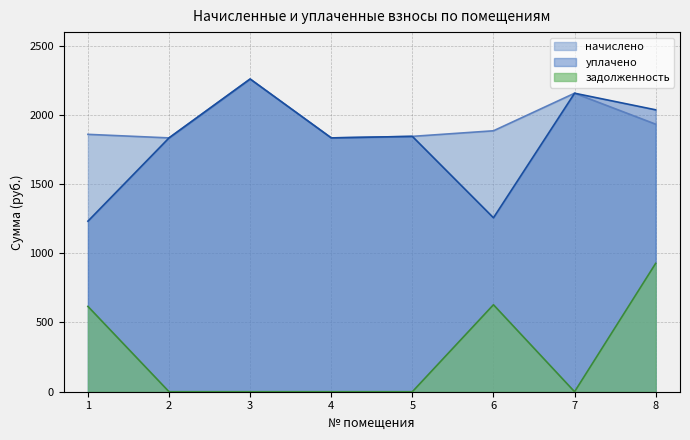

Is it true that задолженность equals 578.2 at 4?

False